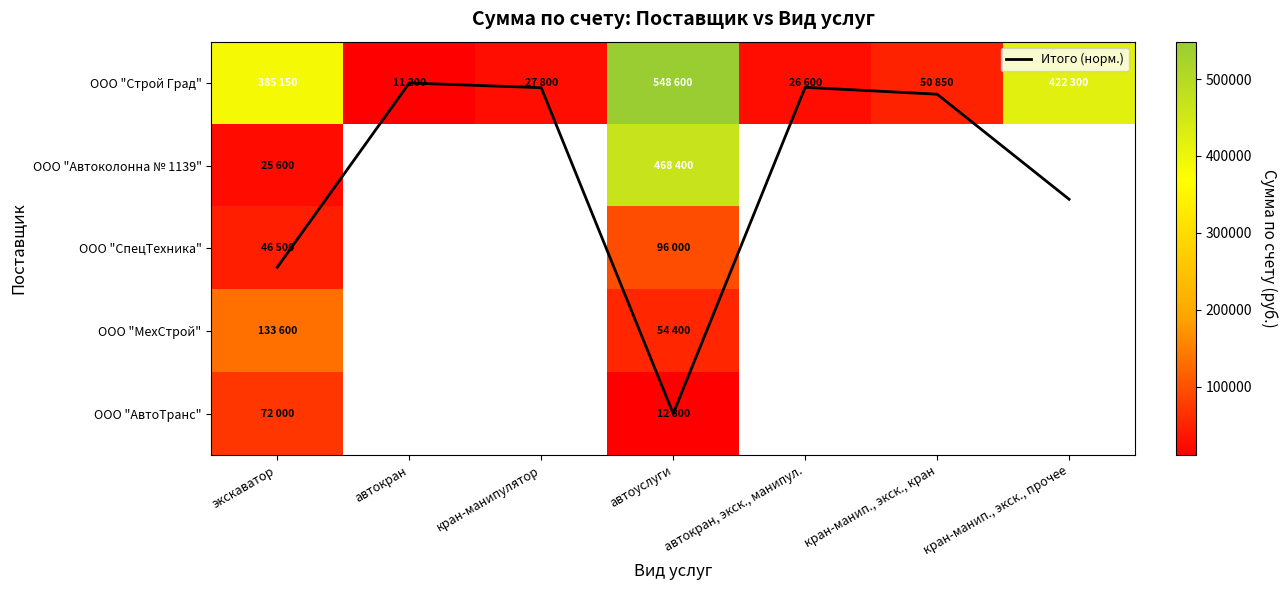

Which category has the lowest value in the ООО "Автоколонна № 1139" series?

экскаватор